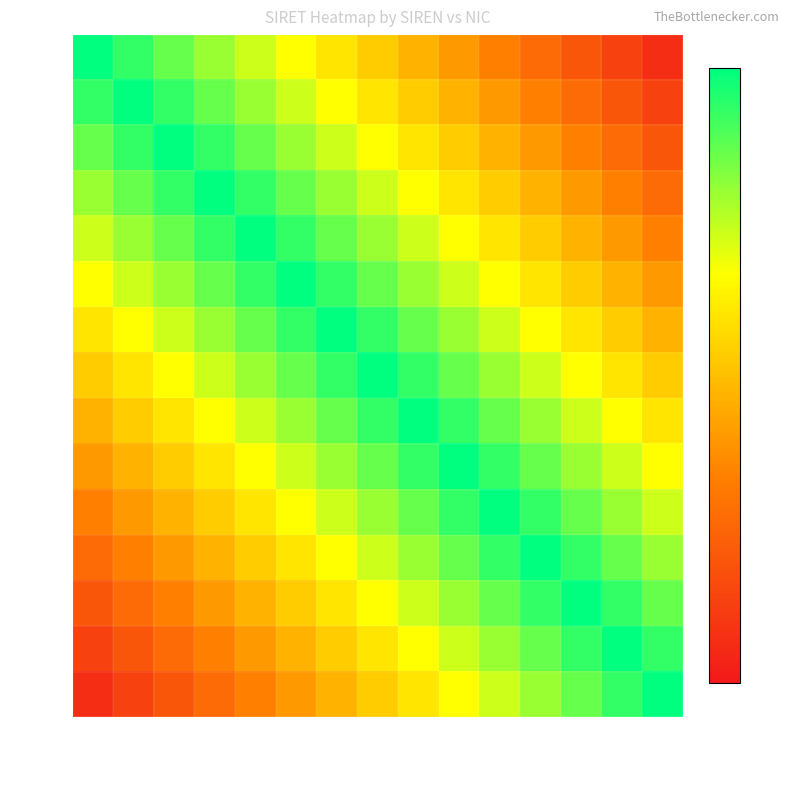

Reading left to right, list all the values displayed in this chart.

613243: 00027=1.0	00026=0.9	00018=0.9	00105=0.8	00017=0.7	00031=0.7	00015=0.6	00022=0.5	00014=0.5	00026b=0.4	00018b=0.3	00011=0.3	00013=0.2	00013b=0.1	00014b=0.1
480051: 00027=0.9	00026=1.0	00018=0.9	00105=0.9	00017=0.8	00031=0.7	00015=0.7	00022=0.6	00014=0.5	00026b=0.5	00018b=0.4	00011=0.3	00013=0.3	00013b=0.2	00014b=0.1
367070: 00027=0.9	00026=0.9	00018=1.0	00105=0.9	00017=0.9	00031=0.8	00015=0.7	00022=0.7	00014=0.6	00026b=0.5	00018b=0.5	00011=0.4	00013=0.3	00013b=0.3	00014b=0.2
493402: 00027=0.8	00026=0.9	00018=0.9	00105=1.0	00017=0.9	00031=0.9	00015=0.8	00022=0.7	00014=0.7	00026b=0.6	00018b=0.5	00011=0.5	00013=0.4	00013b=0.3	00014b=0.3
514678: 00027=0.7	00026=0.8	00018=0.9	00105=0.9	00017=1.0	00031=0.9	00015=0.9	00022=0.8	00014=0.7	00026b=0.7	00018b=0.6	00011=0.5	00013=0.5	00013b=0.4	00014b=0.3
273970: 00027=0.7	00026=0.7	00018=0.8	00105=0.9	00017=0.9	00031=1.0	00015=0.9	00022=0.9	00014=0.8	00026b=0.7	00018b=0.7	00011=0.6	00013=0.5	00013b=0.5	00014b=0.4
301908: 00027=0.6	00026=0.7	00018=0.7	00105=0.8	00017=0.9	00031=0.9	00015=1.0	00022=0.9	00014=0.9	00026b=0.8	00018b=0.7	00011=0.7	00013=0.6	00013b=0.5	00014b=0.5
425425: 00027=0.5	00026=0.6	00018=0.7	00105=0.7	00017=0.8	00031=0.9	00015=0.9	00022=1.0	00014=0.9	00026b=0.9	00018b=0.8	00011=0.7	00013=0.7	00013b=0.6	00014b=0.5
265386: 00027=0.5	00026=0.5	00018=0.6	00105=0.7	00017=0.7	00031=0.8	00015=0.9	00022=0.9	00014=1.0	00026b=0.9	00018b=0.9	00011=0.8	00013=0.7	00013b=0.7	00014b=0.6
745815: 00027=0.4	00026=0.5	00018=0.5	00105=0.6	00017=0.7	00031=0.7	00015=0.8	00022=0.9	00014=0.9	00026b=1.0	00018b=0.9	00011=0.9	00013=0.8	00013b=0.7	00014b=0.7
468011: 00027=0.3	00026=0.4	00018=0.5	00105=0.5	00017=0.6	00031=0.7	00015=0.7	00022=0.8	00014=0.9	00026b=0.9	00018b=1.0	00011=0.9	00013=0.9	00013b=0.8	00014b=0.7
388304: 00027=0.3	00026=0.3	00018=0.4	00105=0.5	00017=0.5	00031=0.6	00015=0.7	00022=0.7	00014=0.8	00026b=0.9	00018b=0.9	00011=1.0	00013=0.9	00013b=0.9	00014b=0.8
896448: 00027=0.2	00026=0.3	00018=0.3	00105=0.4	00017=0.5	00031=0.5	00015=0.6	00022=0.7	00014=0.7	00026b=0.8	00018b=0.9	00011=0.9	00013=1.0	00013b=0.9	00014b=0.9
741834: 00027=0.1	00026=0.2	00018=0.3	00105=0.3	00017=0.4	00031=0.5	00015=0.5	00022=0.6	00014=0.7	00026b=0.7	00018b=0.8	00011=0.9	00013=0.9	00013b=1.0	00014b=0.9
431674: 00027=0.1	00026=0.1	00018=0.2	00105=0.3	00017=0.3	00031=0.4	00015=0.5	00022=0.5	00014=0.6	00026b=0.7	00018b=0.7	00011=0.8	00013=0.9	00013b=0.9	00014b=1.0